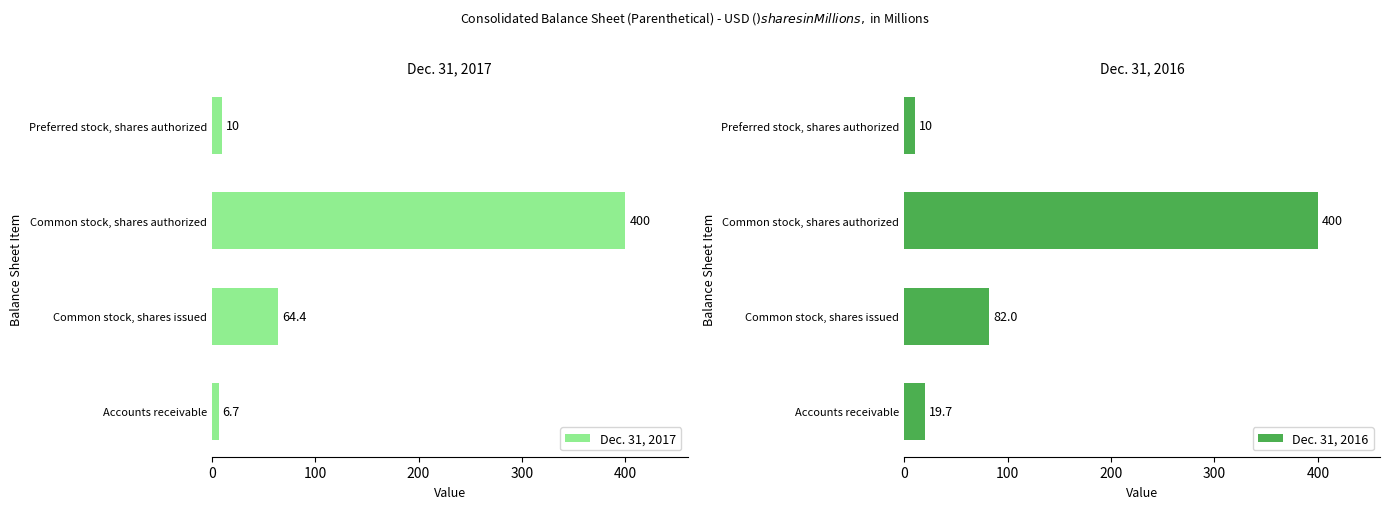

List the labels in order of Dec. 31, 2017 value, largest first.

Common stock, shares authorized, Common stock, shares issued, Preferred stock, shares authorized, Accounts receivable